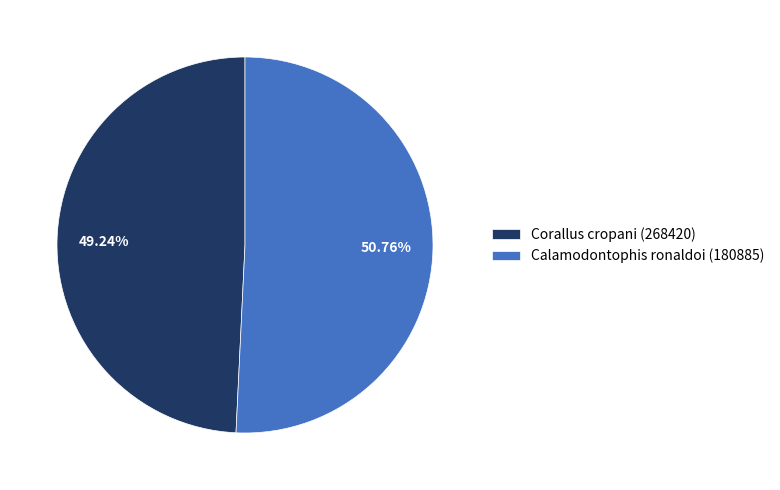

To the nearest percent, what is the difference between the Corallus cropani (268420) and Calamodontophis ronaldoi (180885) slice percentages?

2%